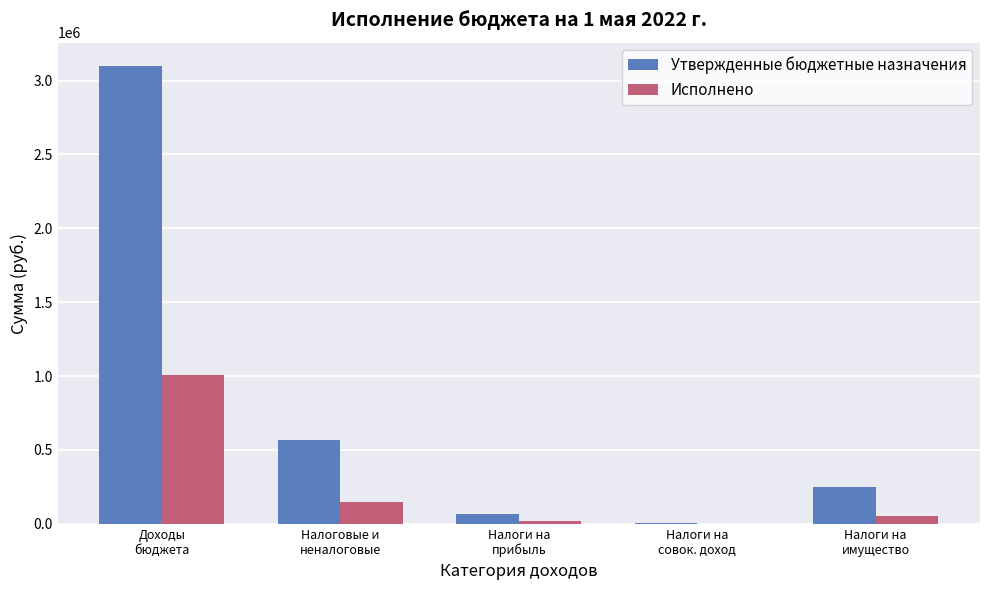

What is the greatest value displayed?

3101400.0